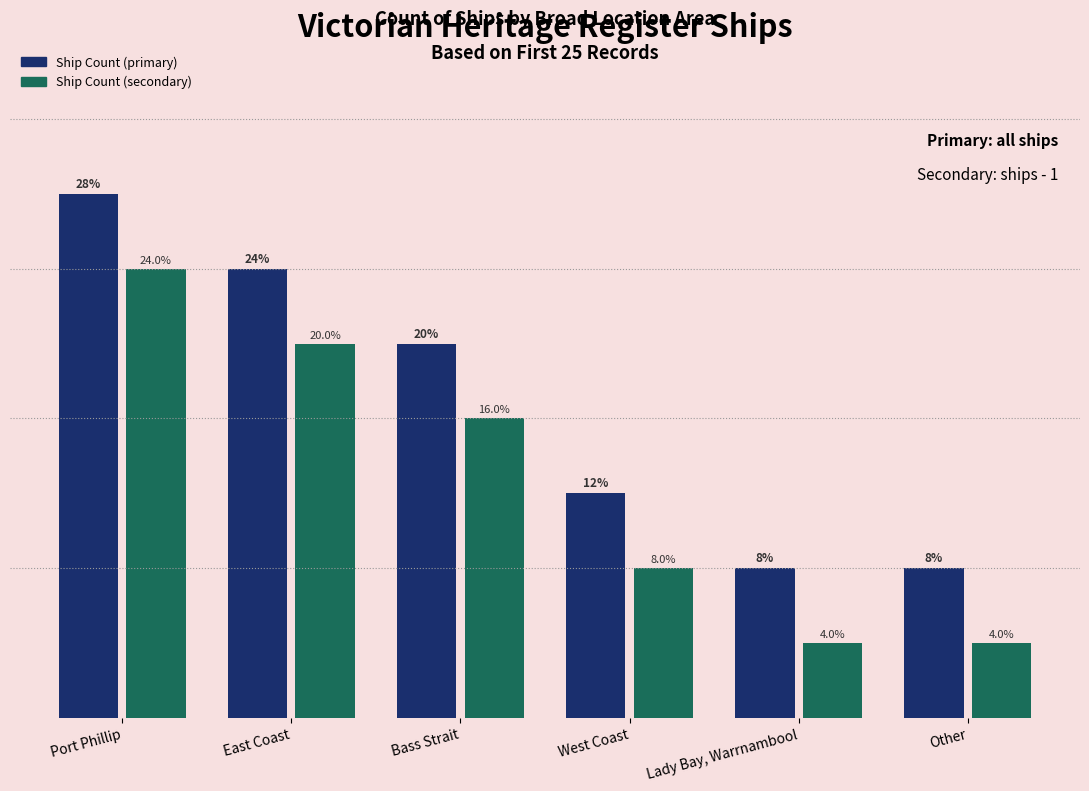

What are all the series names shown in the legend?

Ship Count (primary), Ship Count (secondary)